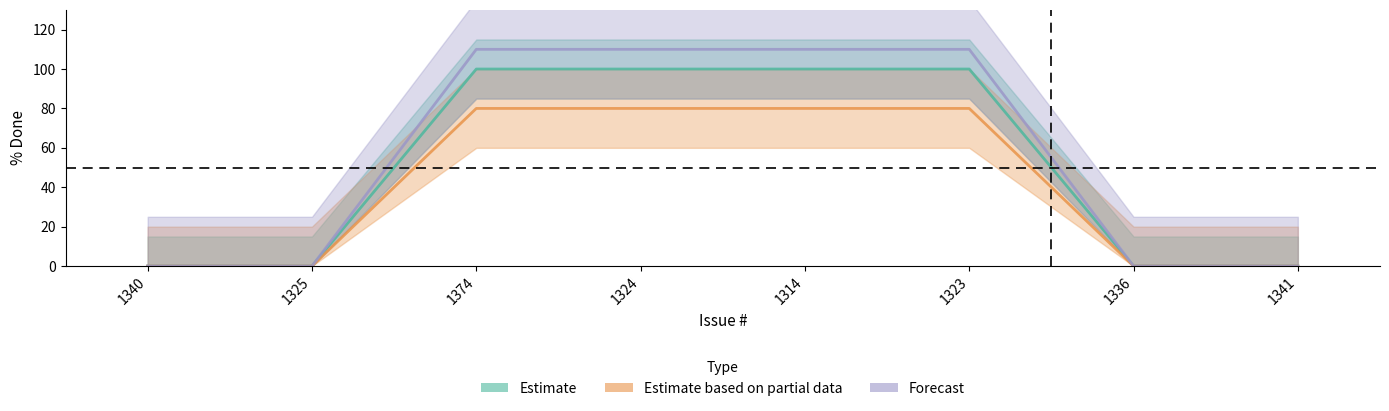

At how many categories does at least one series exceed 26?

4